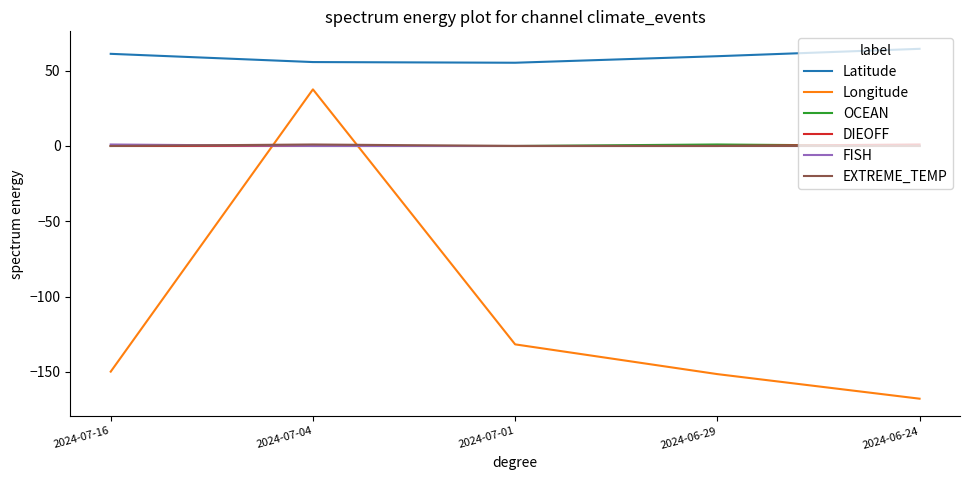

True or false: Longitude has more than 0 points higher than both neighbors.

True